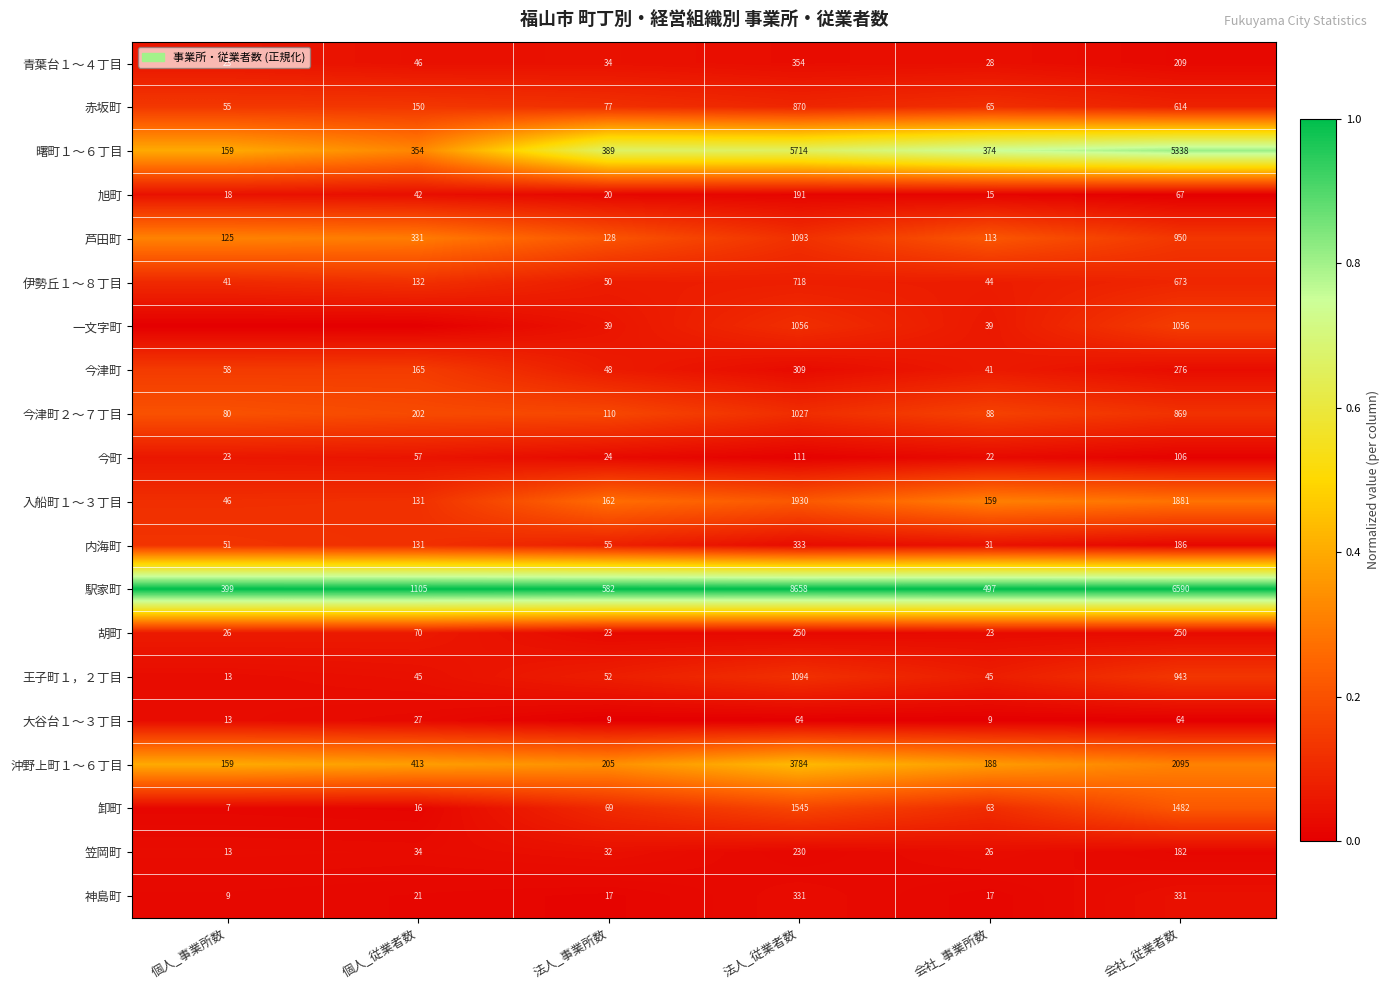

Read the 曙町１～６丁目 value at 会社_事業所数.

374